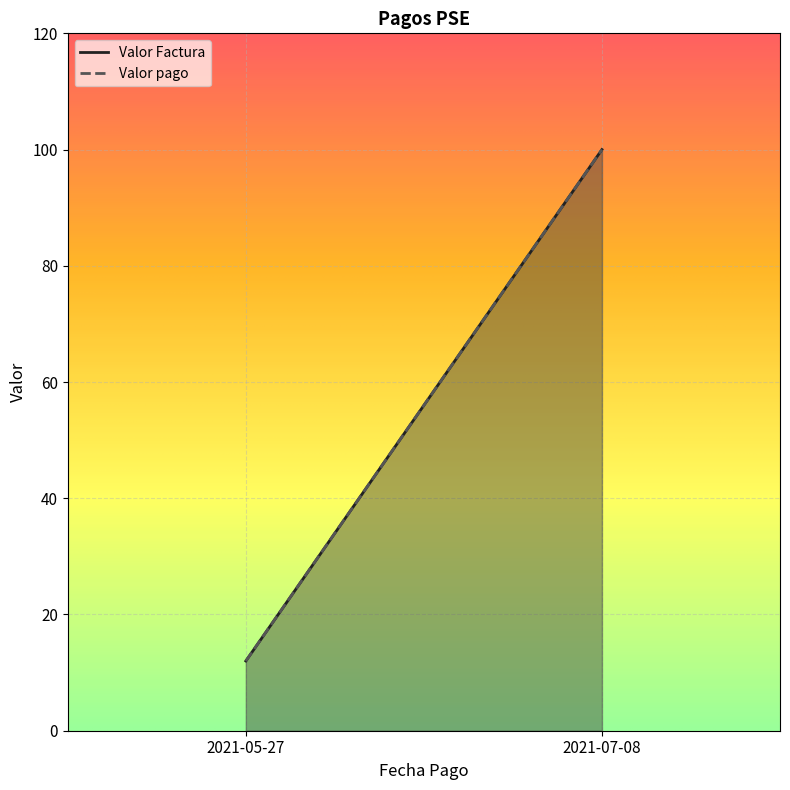

Which series has the widest spread of values?

Valor Factura